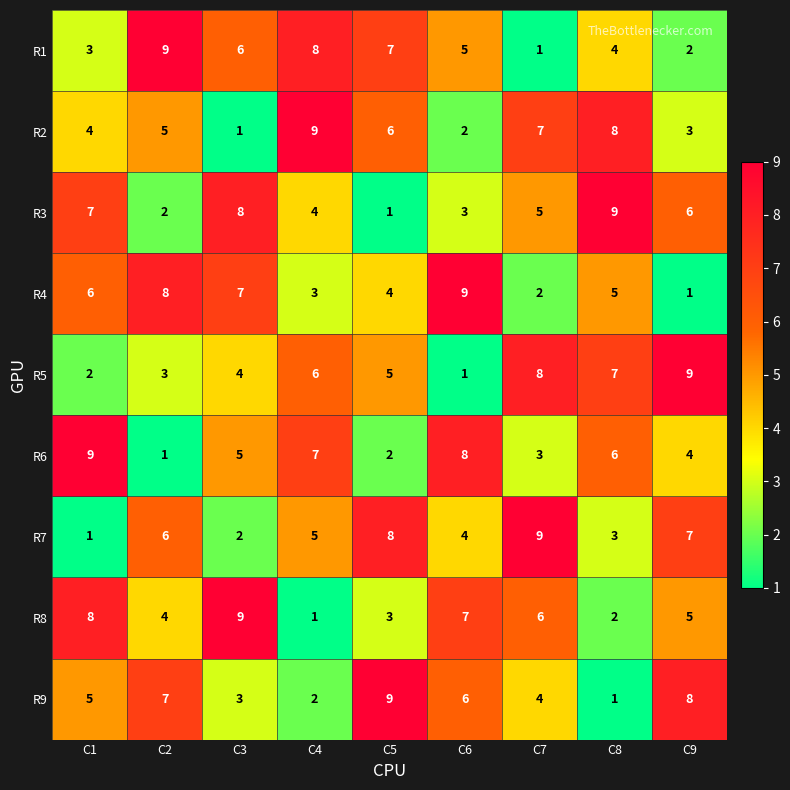

At C7, list the series in order from smallest to largest.

R1, R4, R6, R9, R3, R8, R2, R5, R7